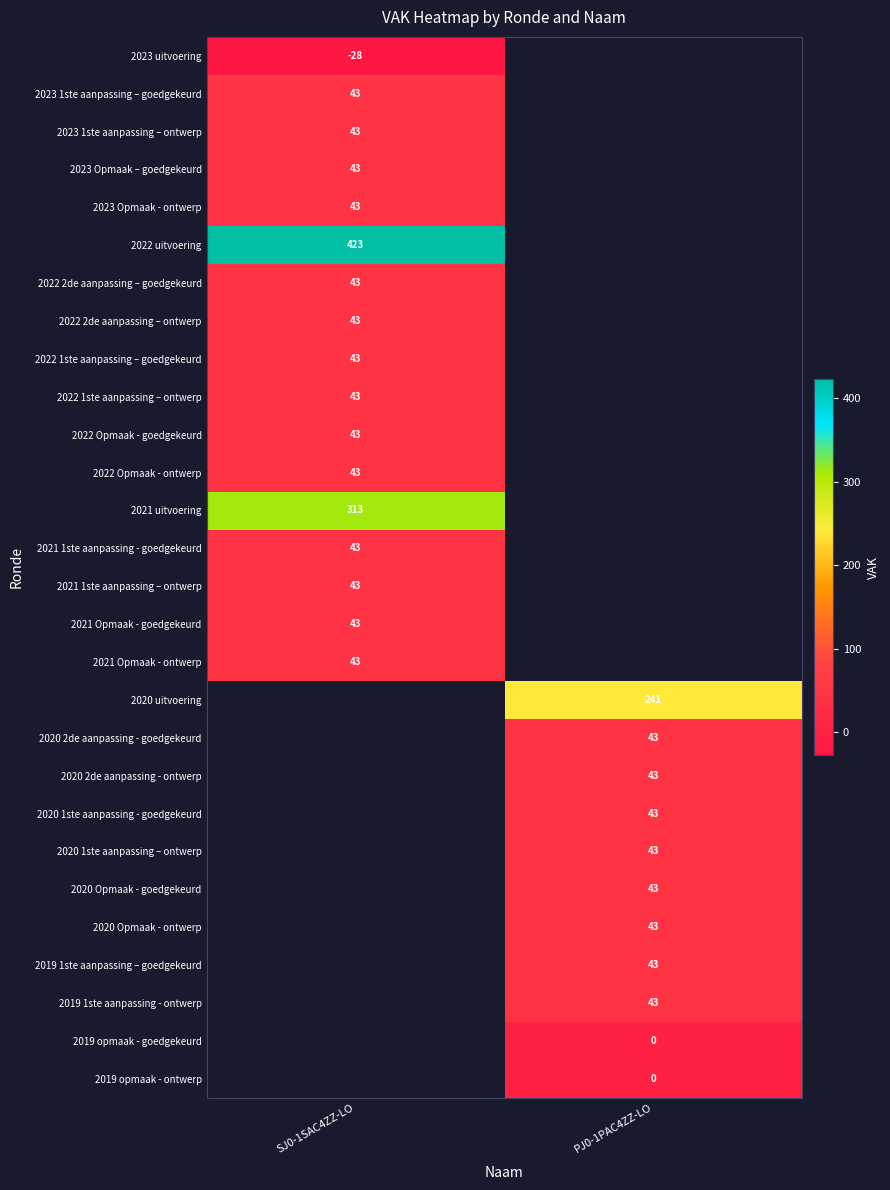

Is it true that 2022 uitvoering equals 423 at SJ0-1SAC4ZZ-LO?

True